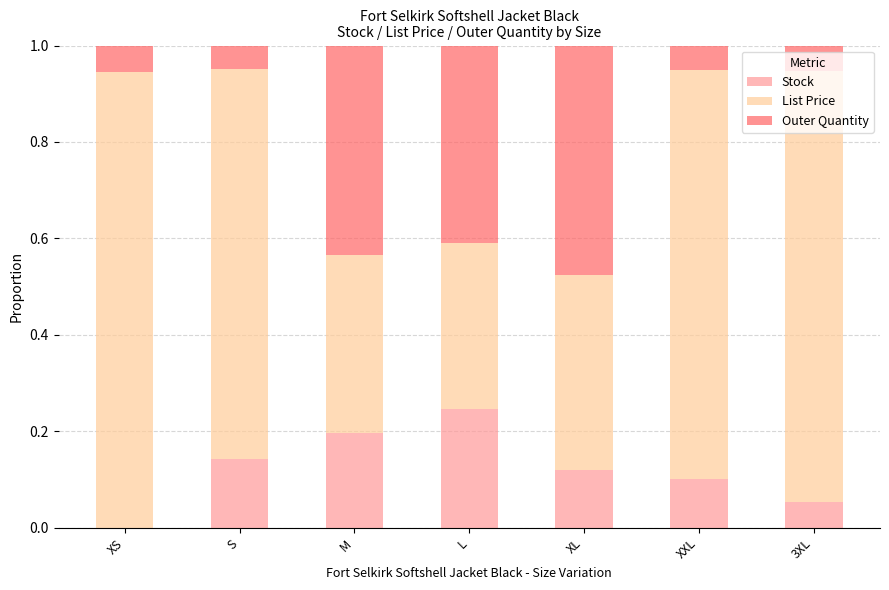

True or false: Stock has a value of 0.2 at M.

True